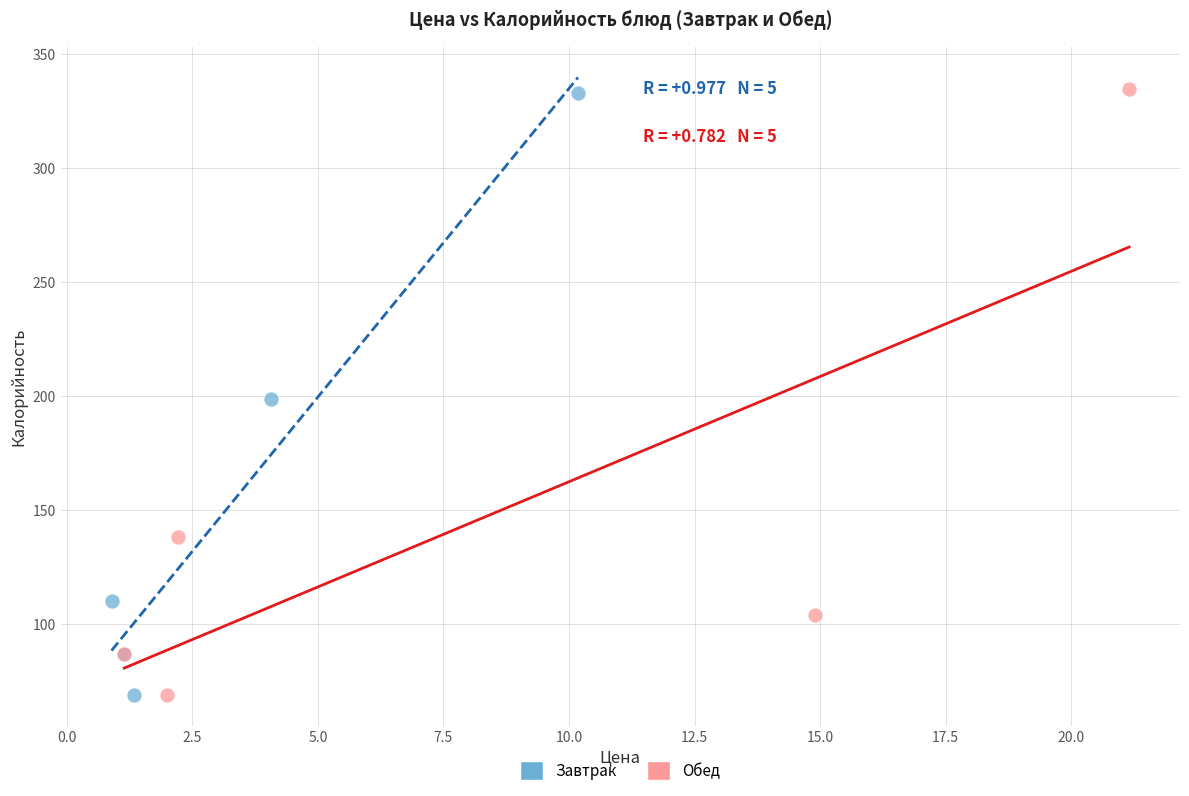

What are all the series names shown in the legend?

Завтрак, Обед